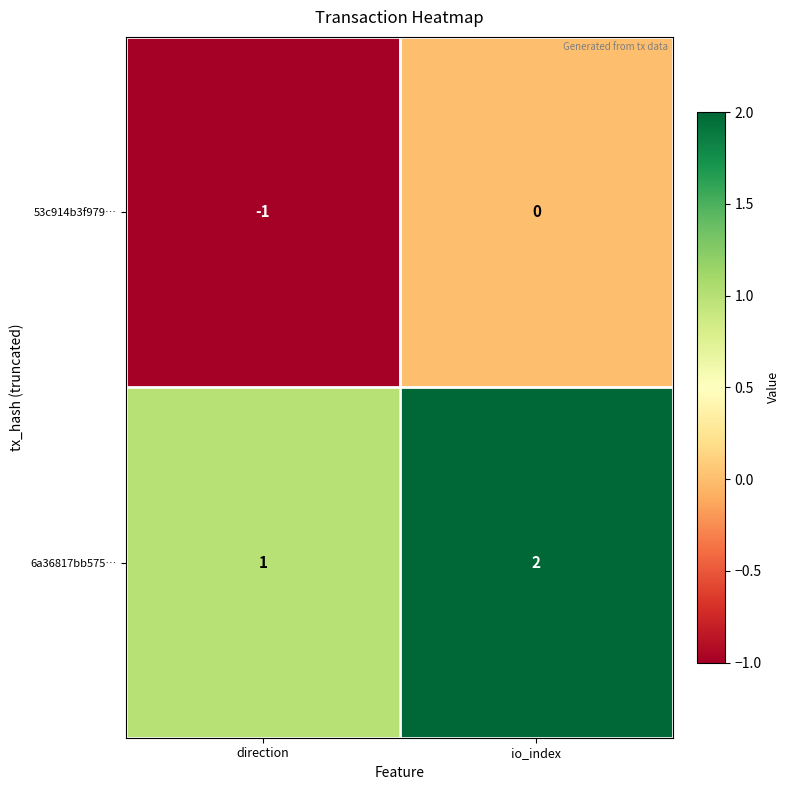

Reading left to right, extract all data points from this chart.

53c914b3f979…: direction=-1	io_index=0
6a36817bb575…: direction=1	io_index=2